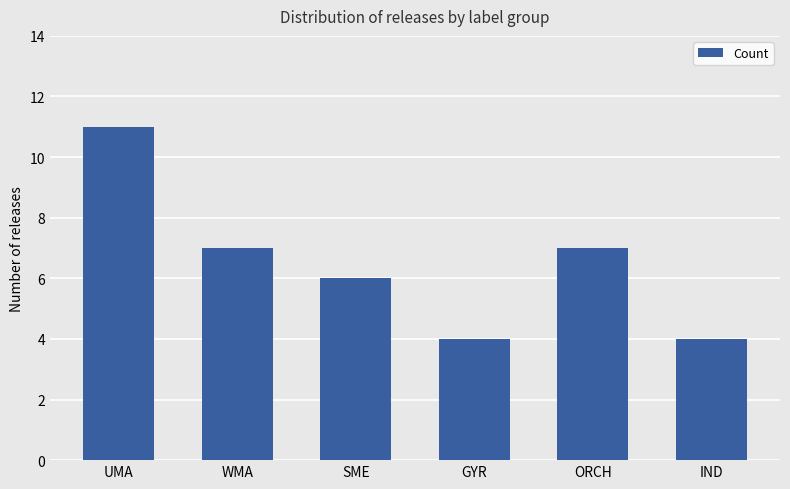

What is the maximum value shown in the chart?

11